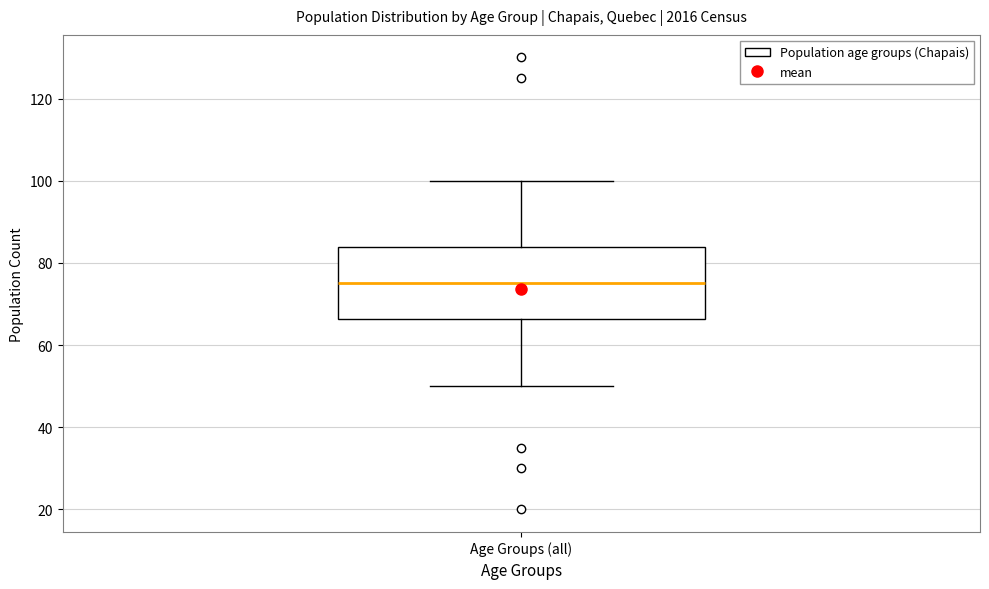

Where does the lower whisker of the box for Age Groups (all) end on the y-axis? The values are not printed on the chart, so give them approximately, as read against the axis.

50